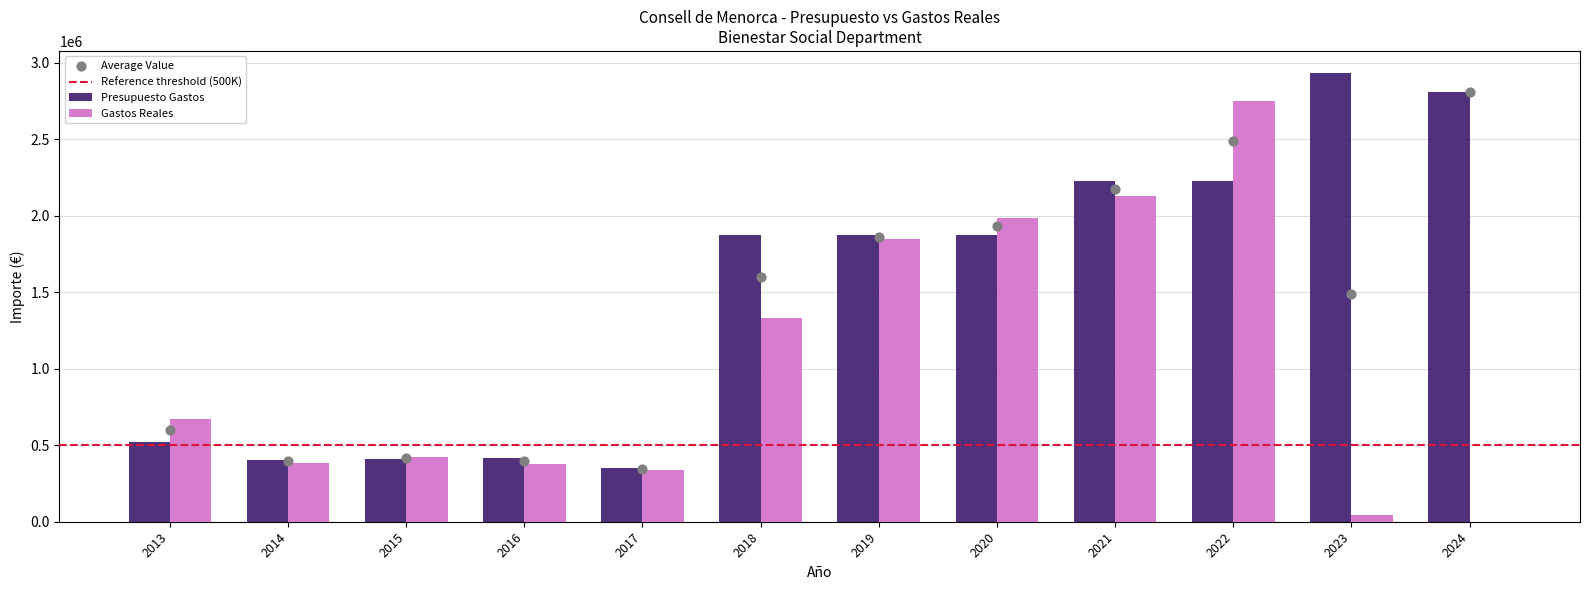

At which category is the sum across all series the highest?

2022